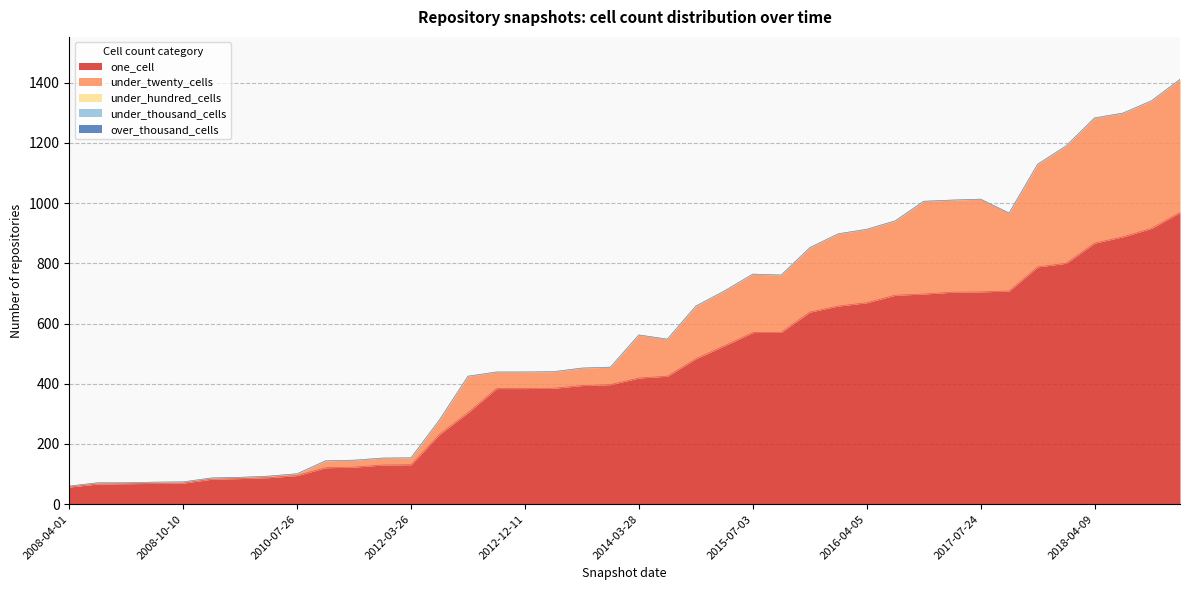

Reading right to left, extract all data points from this chart.

one_cell: 2019-01-01=969	2018-09-28=916	2018-07-11=888	2018-04-09=867	2017-12-22=800	2017-10-12=788	2016-10-07=708	2017-07-24=705	2016-12-27=704	2017-04-12=698	2016-07-04=694	2016-04-05=669	2016-01-04=658	2015-10-01=638	2015-04-09=571	2015-07-03=570	2015-01-19=526	2014-09-08=483	2013-09-10=425	2014-03-28=419	2013-07-09=397	2013-05-21=394	2013-02-20=385	2012-12-11=384	2012-10-31=384	2013-12-20=304	2012-07-13=232	2012-03-26=131	2012-01-18=130	2011-06-10=123	2011-02-21=121	2010-07-26=95	2010-04-01=88	2009-09-25=85	2009-06-17=83	2008-10-10=70	2008-12-17=69	2008-06-27=68	2009-04-06=67	2008-04-01=57
under_twenty_cells: 2019-01-01=442	2018-09-28=424	2018-07-11=411	2018-04-09=416	2017-12-22=390	2017-10-12=341	2016-10-07=259	2017-07-24=308	2016-12-27=306	2017-04-12=308	2016-07-04=247	2016-04-05=244	2016-01-04=240	2015-10-01=214	2015-04-09=190	2015-07-03=194	2015-01-19=182	2014-09-08=175	2013-09-10=123	2014-03-28=143	2013-07-09=58	2013-05-21=58	2013-02-20=55	2012-12-11=55	2012-10-31=55	2013-12-20=121	2012-07-13=48	2012-03-26=23	2012-01-18=23	2011-06-10=23	2011-02-21=23	2010-07-26=6	2010-04-01=5	2009-09-25=4	2009-06-17=4	2008-10-10=4	2008-12-17=4	2008-06-27=3	2009-04-06=4	2008-04-01=3
under_hundred_cells: 2019-01-01=0	2018-09-28=0	2018-07-11=0	2018-04-09=0	2017-12-22=0	2017-10-12=0	2016-10-07=0	2017-07-24=0	2016-12-27=0	2017-04-12=0	2016-07-04=0	2016-04-05=0	2016-01-04=0	2015-10-01=0	2015-04-09=0	2015-07-03=0	2015-01-19=0	2014-09-08=0	2013-09-10=0	2014-03-28=0	2013-07-09=0	2013-05-21=0	2013-02-20=0	2012-12-11=0	2012-10-31=0	2013-12-20=0	2012-07-13=0	2012-03-26=0	2012-01-18=0	2011-06-10=0	2011-02-21=0	2010-07-26=0	2010-04-01=0	2009-09-25=0	2009-06-17=0	2008-10-10=0	2008-12-17=0	2008-06-27=0	2009-04-06=0	2008-04-01=0
under_thousand_cells: 2019-01-01=0	2018-09-28=0	2018-07-11=0	2018-04-09=0	2017-12-22=0	2017-10-12=0	2016-10-07=0	2017-07-24=0	2016-12-27=0	2017-04-12=0	2016-07-04=0	2016-04-05=0	2016-01-04=0	2015-10-01=0	2015-04-09=0	2015-07-03=0	2015-01-19=0	2014-09-08=0	2013-09-10=0	2014-03-28=0	2013-07-09=0	2013-05-21=0	2013-02-20=0	2012-12-11=0	2012-10-31=0	2013-12-20=0	2012-07-13=0	2012-03-26=0	2012-01-18=0	2011-06-10=0	2011-02-21=0	2010-07-26=0	2010-04-01=0	2009-09-25=0	2009-06-17=0	2008-10-10=0	2008-12-17=0	2008-06-27=0	2009-04-06=0	2008-04-01=0
over_thousand_cells: 2019-01-01=0	2018-09-28=0	2018-07-11=0	2018-04-09=0	2017-12-22=0	2017-10-12=0	2016-10-07=0	2017-07-24=0	2016-12-27=0	2017-04-12=0	2016-07-04=0	2016-04-05=0	2016-01-04=0	2015-10-01=0	2015-04-09=0	2015-07-03=0	2015-01-19=0	2014-09-08=0	2013-09-10=0	2014-03-28=0	2013-07-09=0	2013-05-21=0	2013-02-20=0	2012-12-11=0	2012-10-31=0	2013-12-20=0	2012-07-13=0	2012-03-26=0	2012-01-18=0	2011-06-10=0	2011-02-21=0	2010-07-26=0	2010-04-01=0	2009-09-25=0	2009-06-17=0	2008-10-10=0	2008-12-17=0	2008-06-27=0	2009-04-06=0	2008-04-01=0